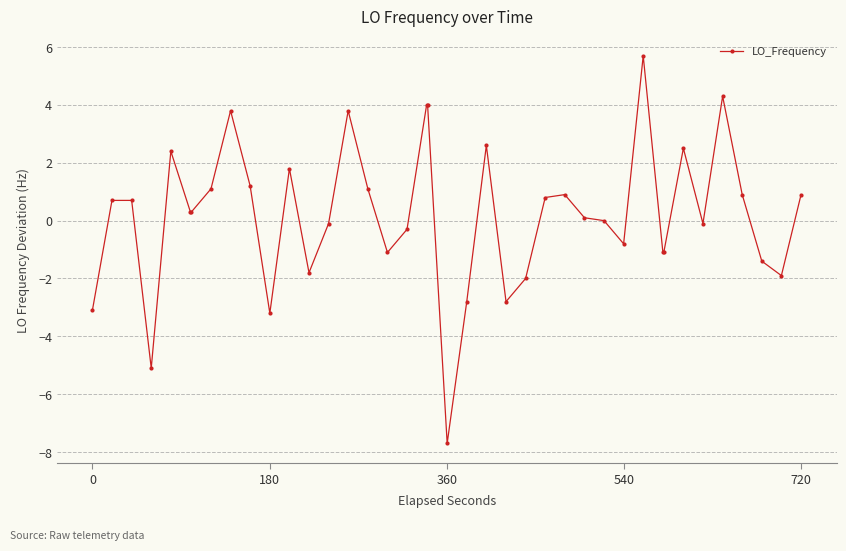

True or false: there are more than 0 points higher than both neighbors.

True